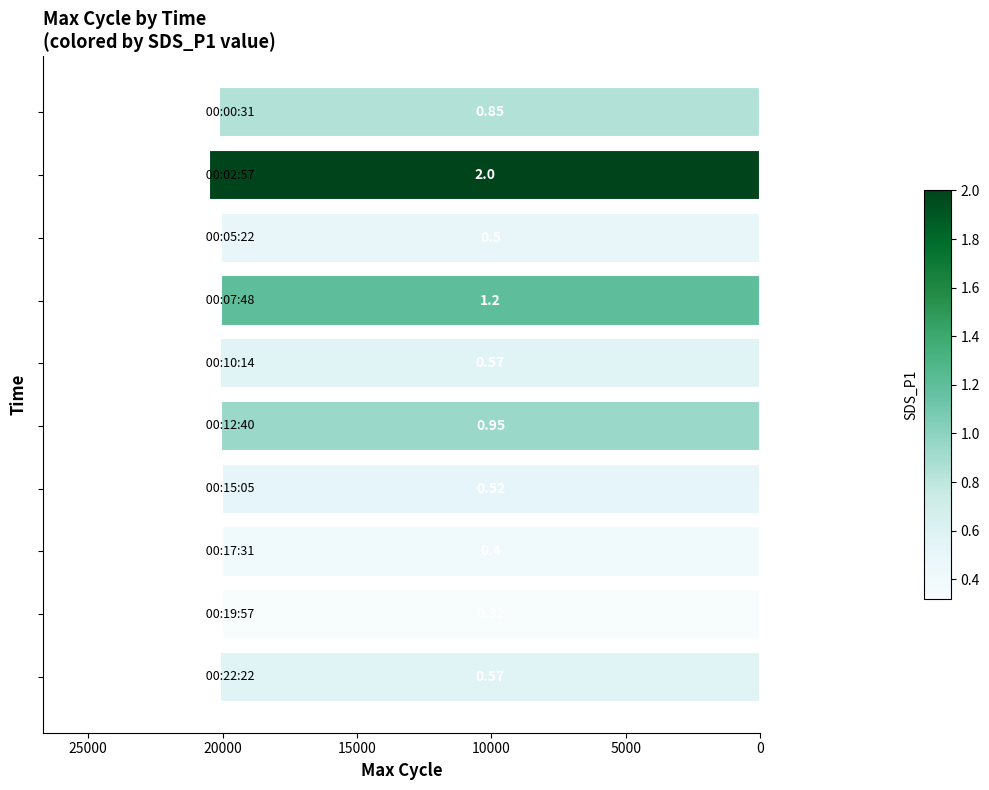

Does the chart contain any negative values?

No